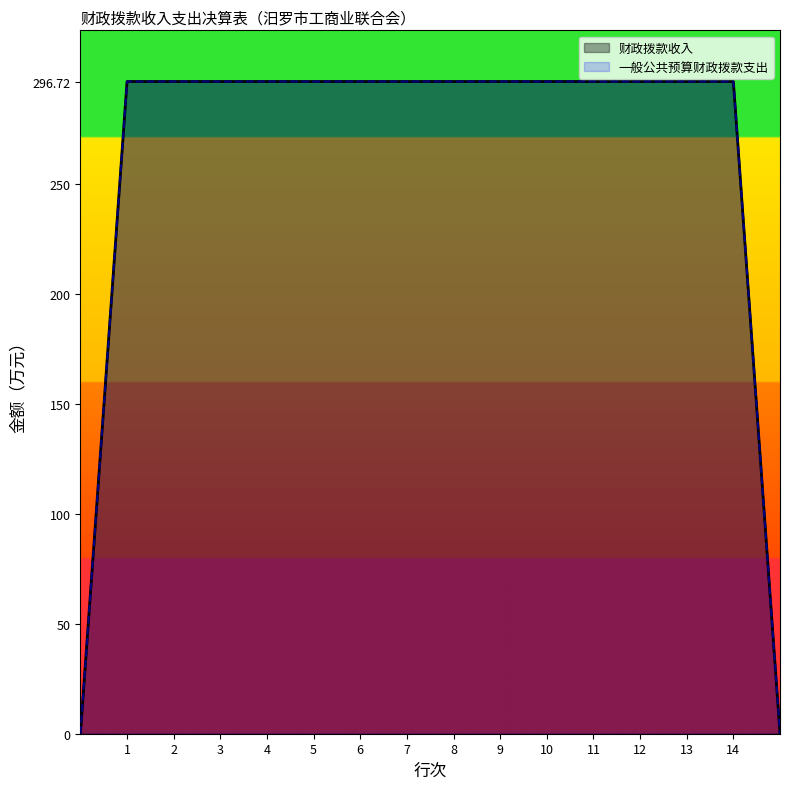

What are all the series names shown in the legend?

财政拨款收入, 一般公共预算财政拨款支出